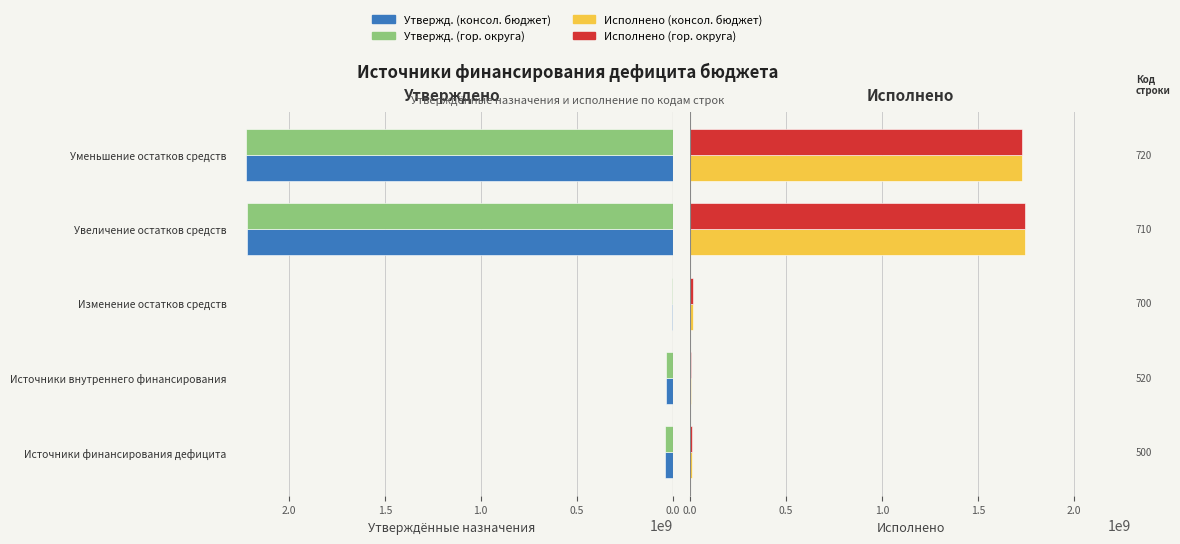

Does the chart contain any negative values?

No